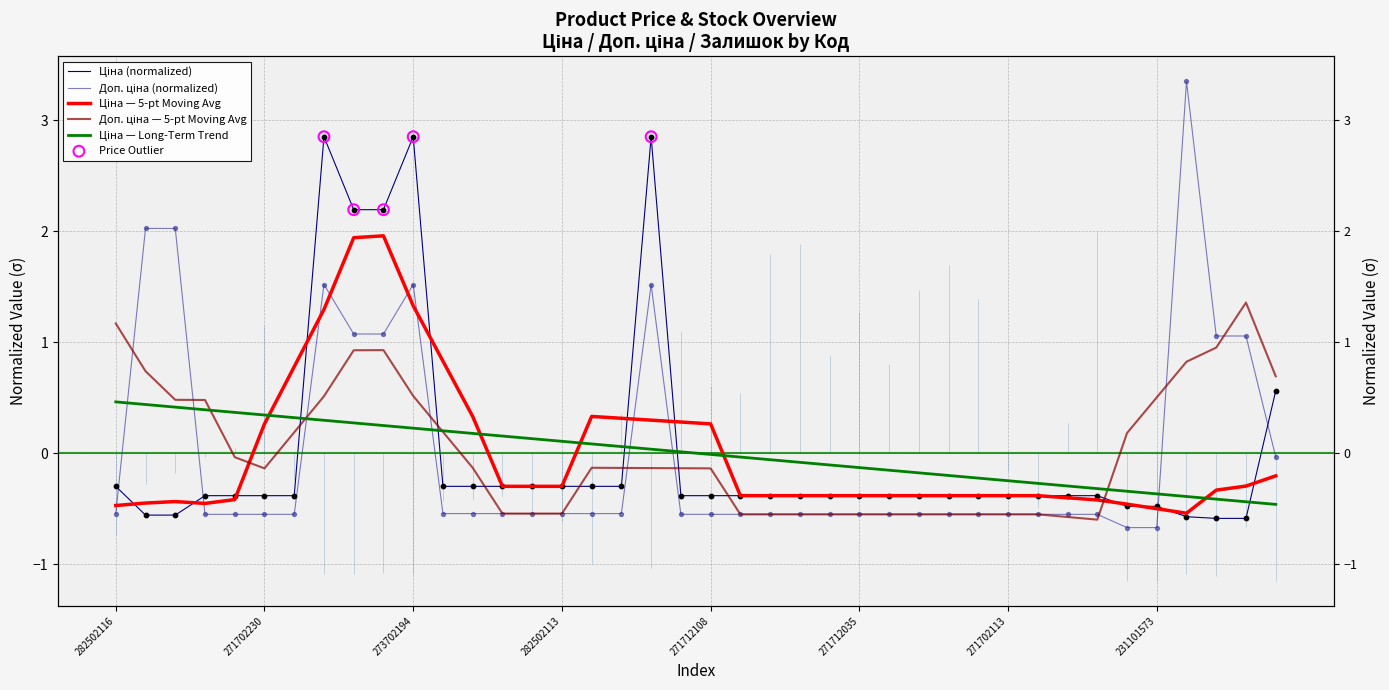

What is the total value across all series at 271702115?

-0.9